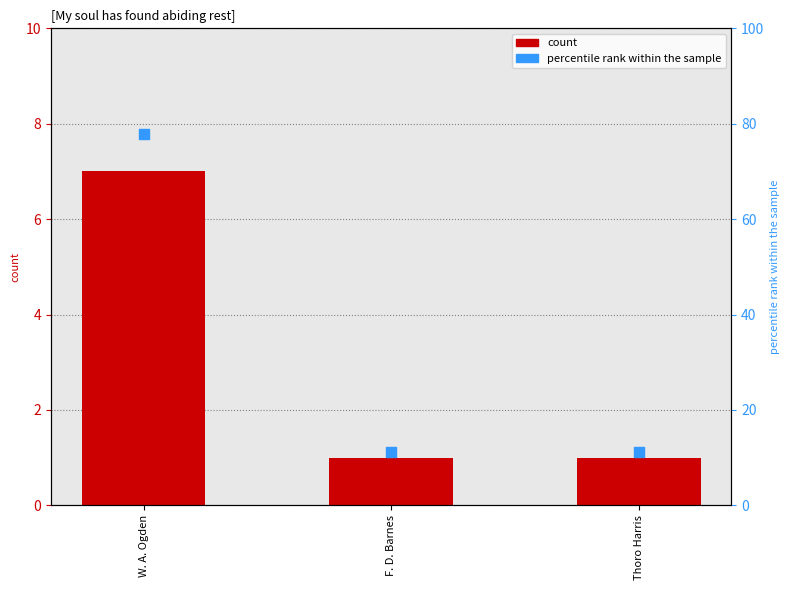

Which series has the largest total across all categories?

percentile rank within the sample